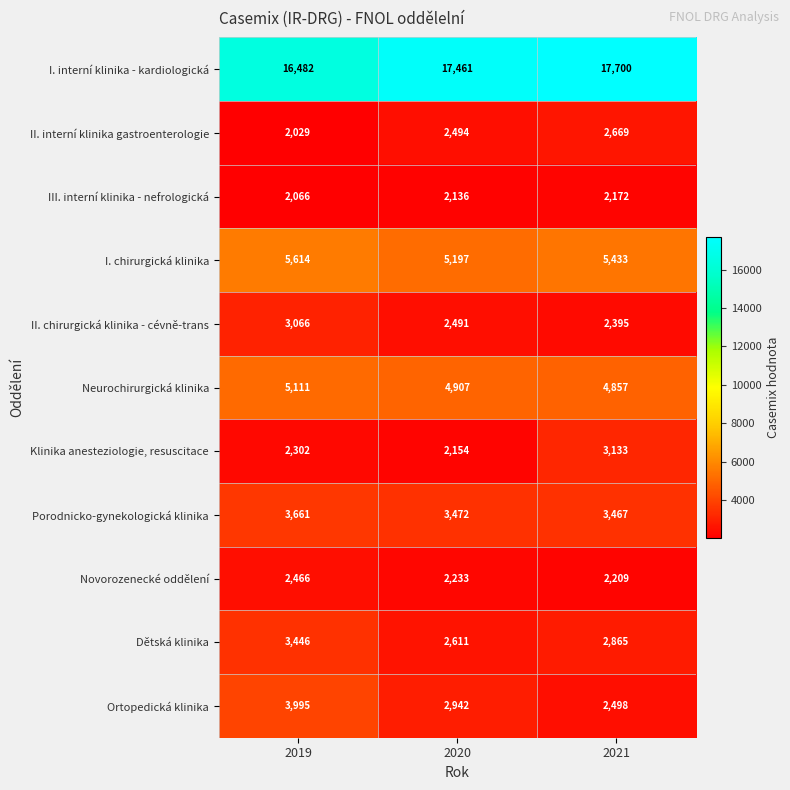

What is the average value of the Novorozenecké oddělení series?

2303